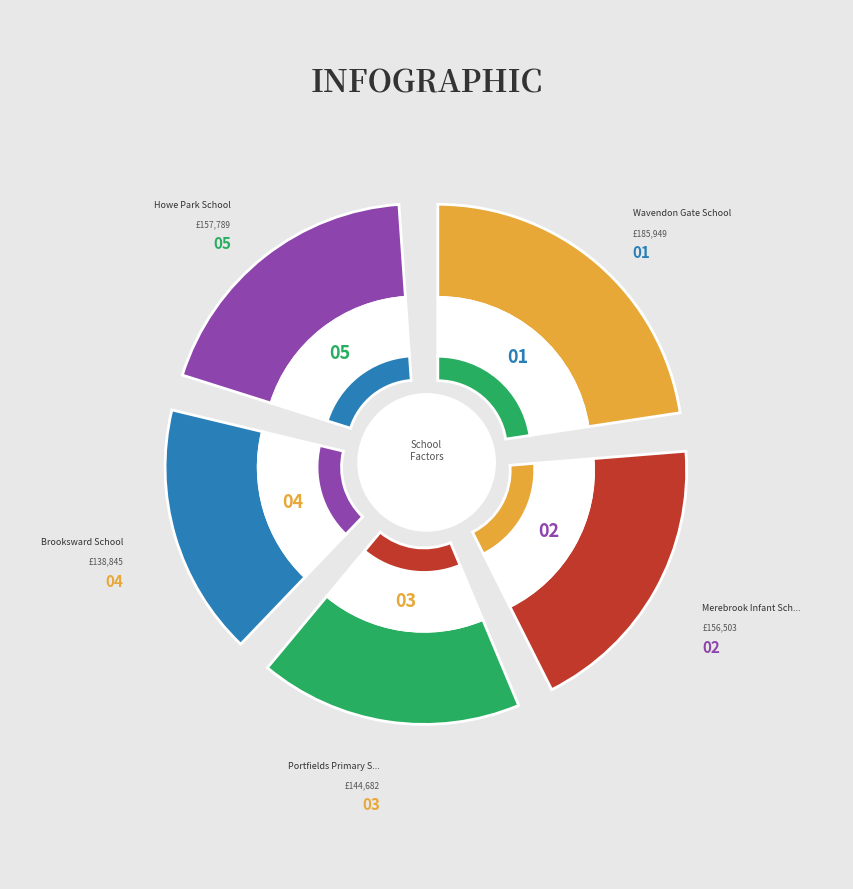

To the nearest percent, what is the difference between the largest and smallest slice percentages?

6%